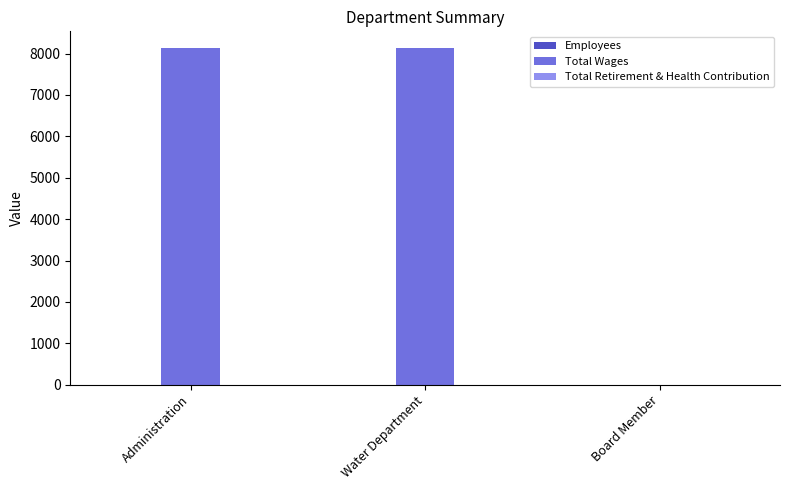

The Total Wages series shows 0 at Board Member. True or false?

True